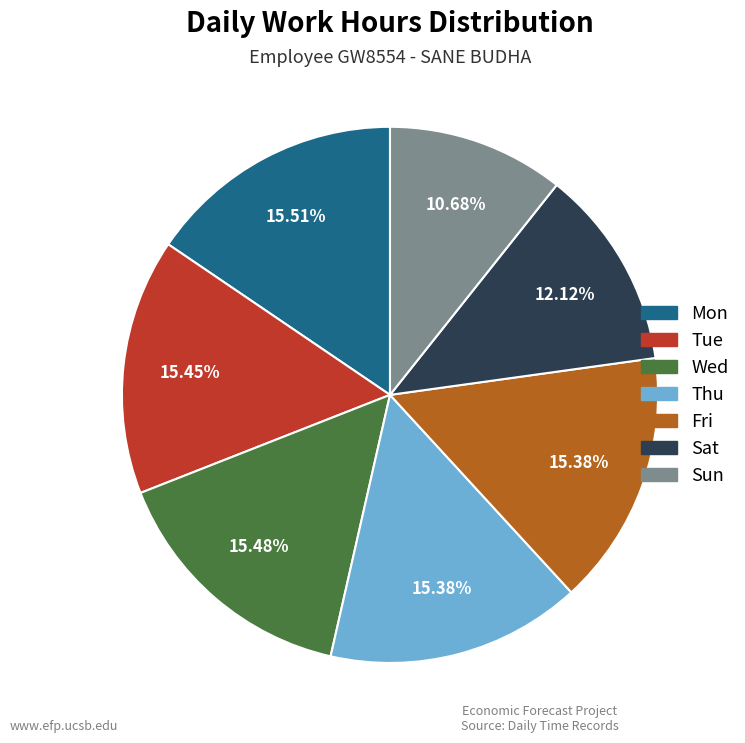

To the nearest percent, what is the average slice percentage?

14%